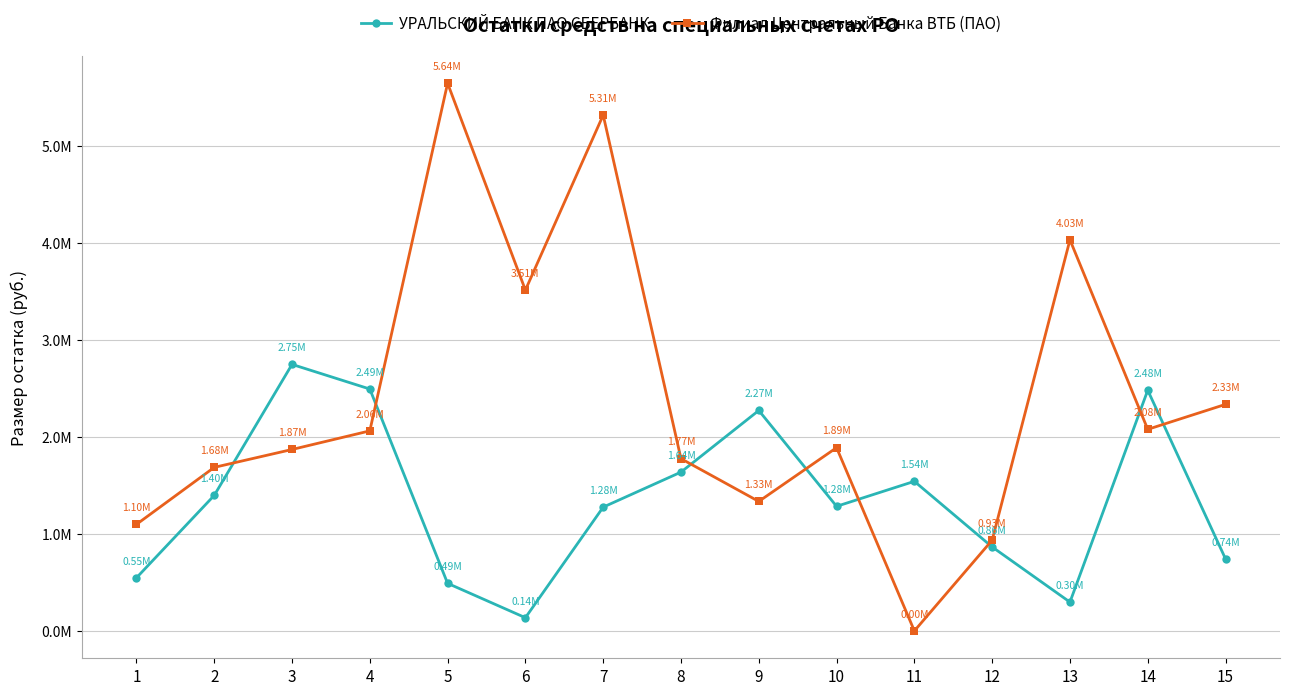

In УРАЛЬСКИЙ БАНК ПАО СБЕРБАНК, how many points are higher than both neighbors (excluding endpoints)?

4